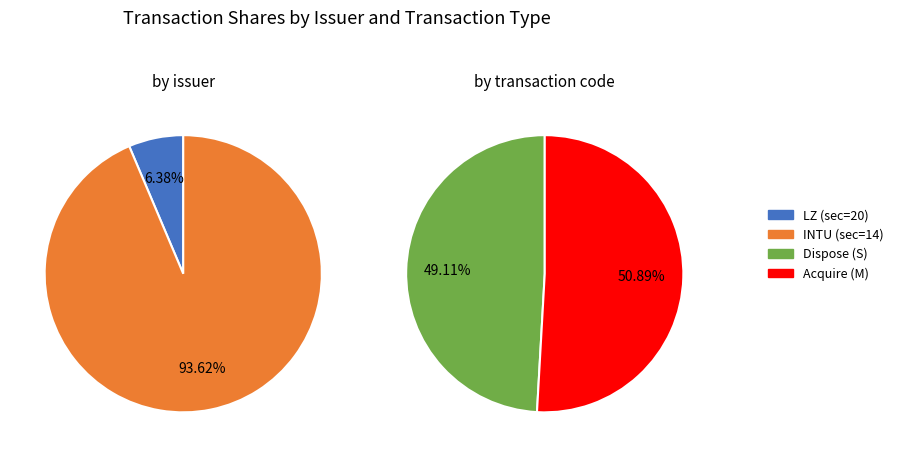

The INTU slice represents 13% of the pie. True or false?

False